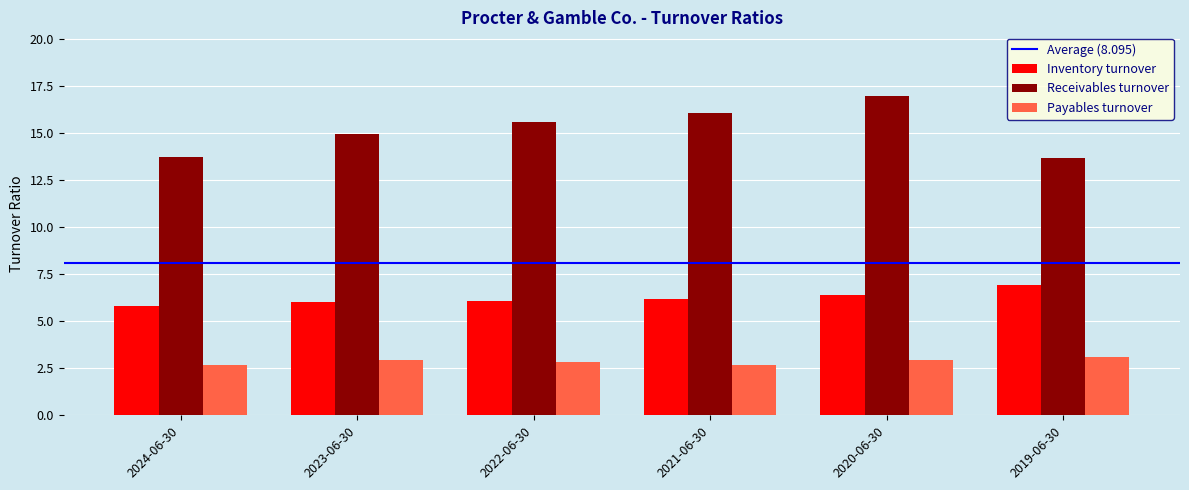

How many Payables turnover values are between 2 and 3?

5